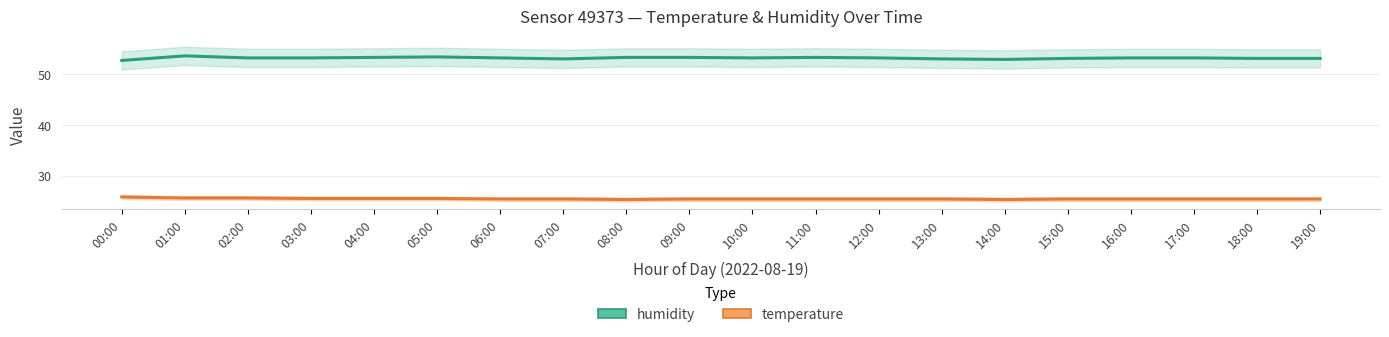

Between 10:00 and 12:00, which series saw the biggest shift?

humidity